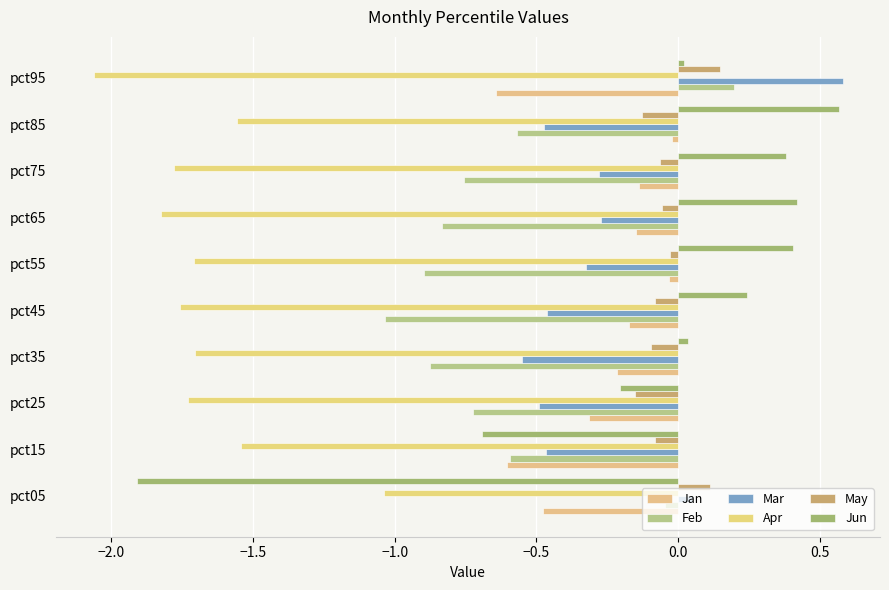

How many categories are shown in the chart?

10